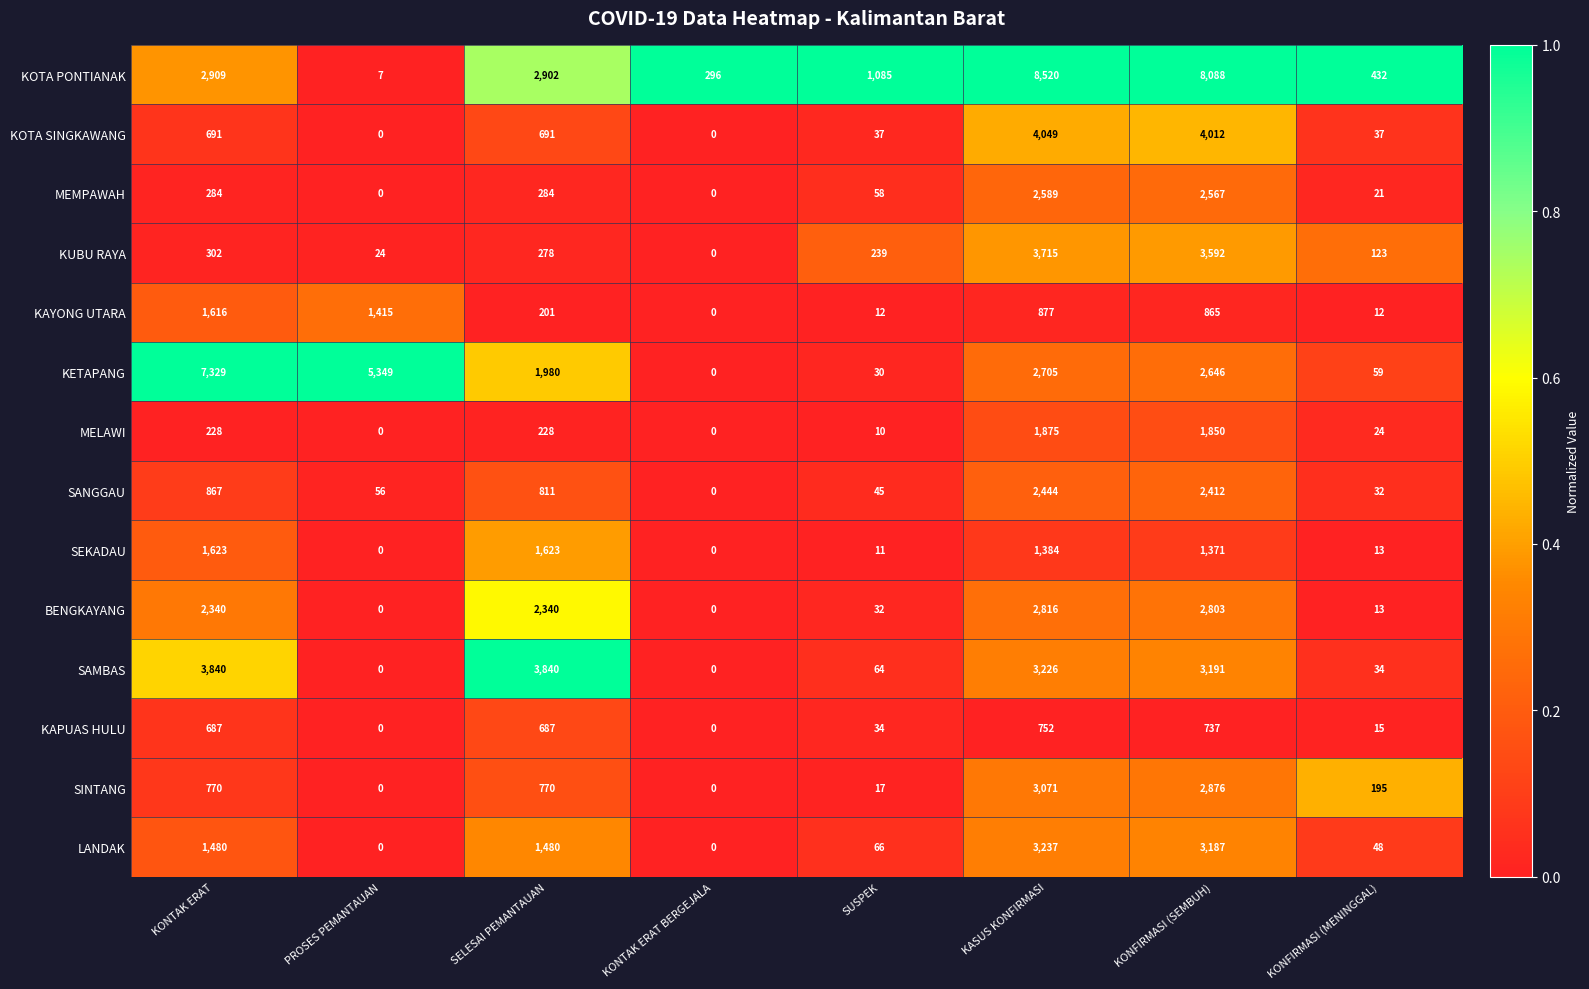

Rank the series at KONTAK ERAT from highest to lowest value.

KETAPANG, SAMBAS, KOTA PONTIANAK, BENGKAYANG, SEKADAU, KAYONG UTARA, LANDAK, SANGGAU, SINTANG, KOTA SINGKAWANG, KAPUAS HULU, KUBU RAYA, MEMPAWAH, MELAWI